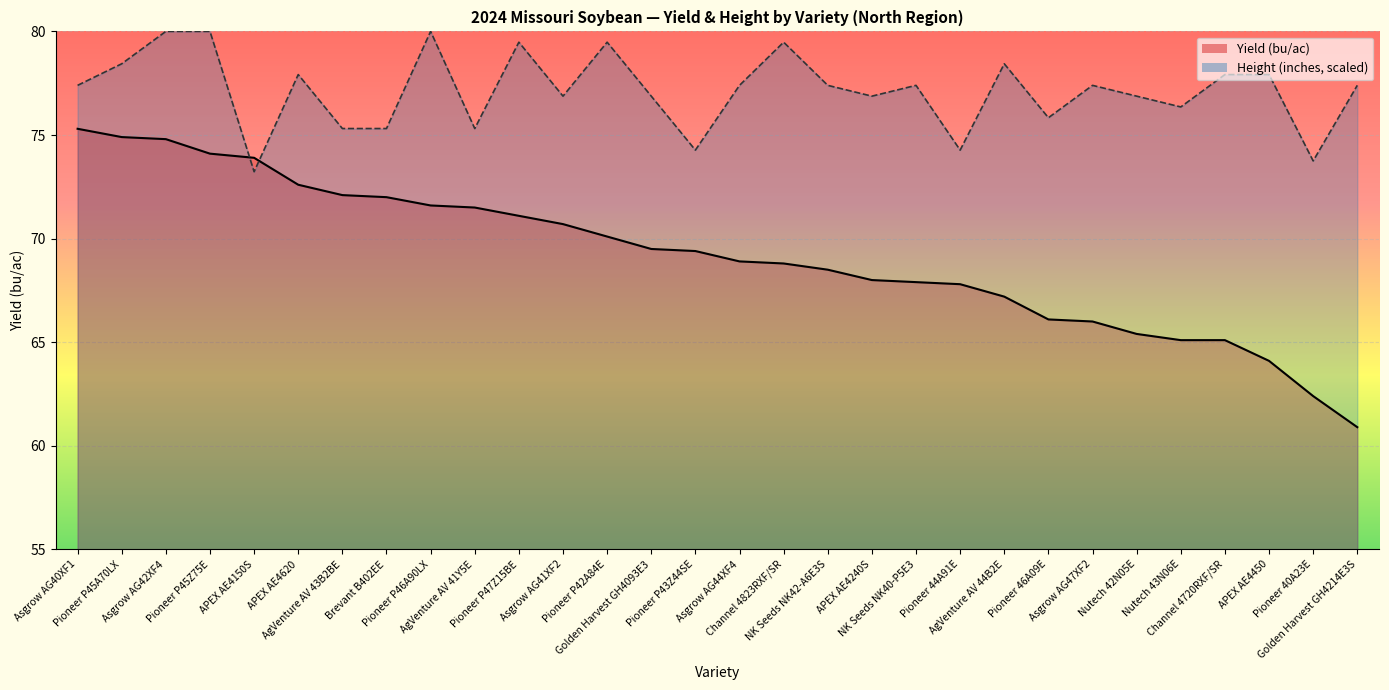

What are all the series names shown in the legend?

Yield (bu/ac), Height (inches)